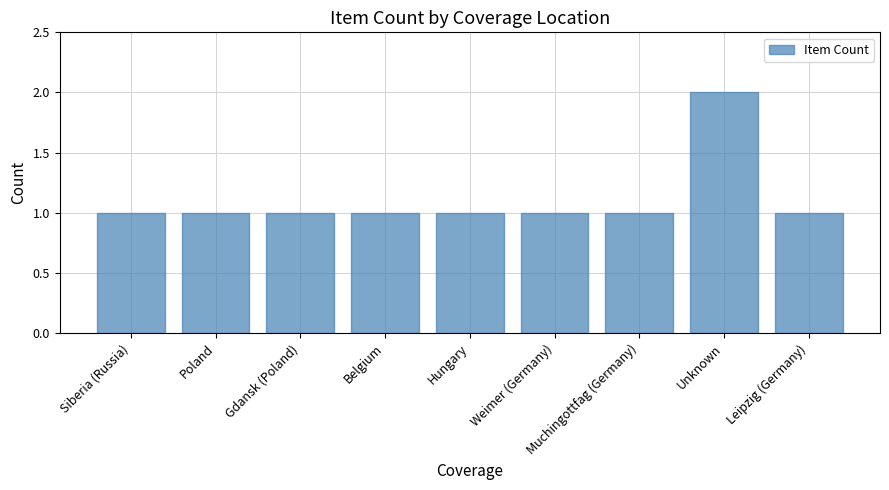

What is the label of the 5th bar from the right?

Hungary